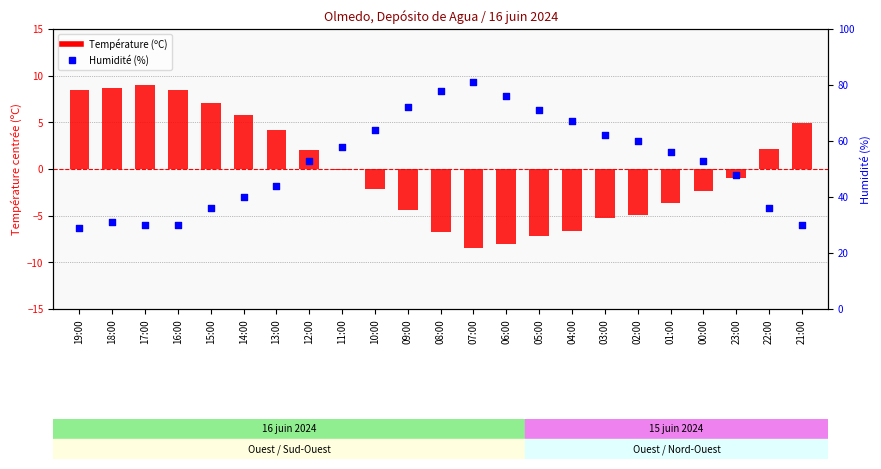

Is the value of Température (ºC) at 02:00 greater than the value of Humidité (%) at 18:00?

No